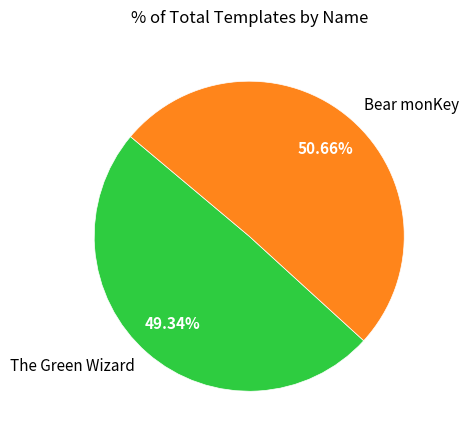

How many segments does this pie chart have?

2